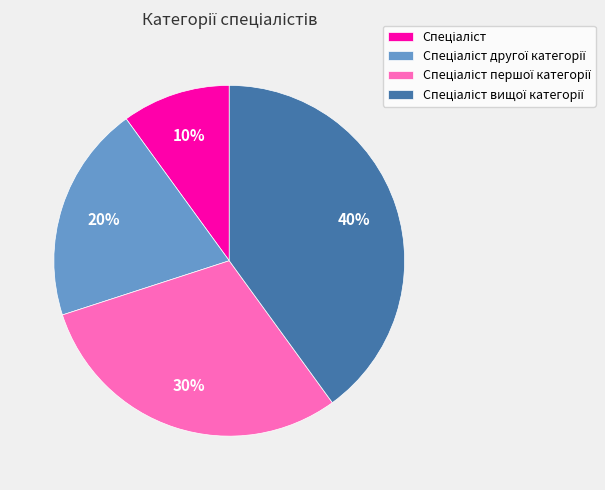

Does any single category account for the majority?

No